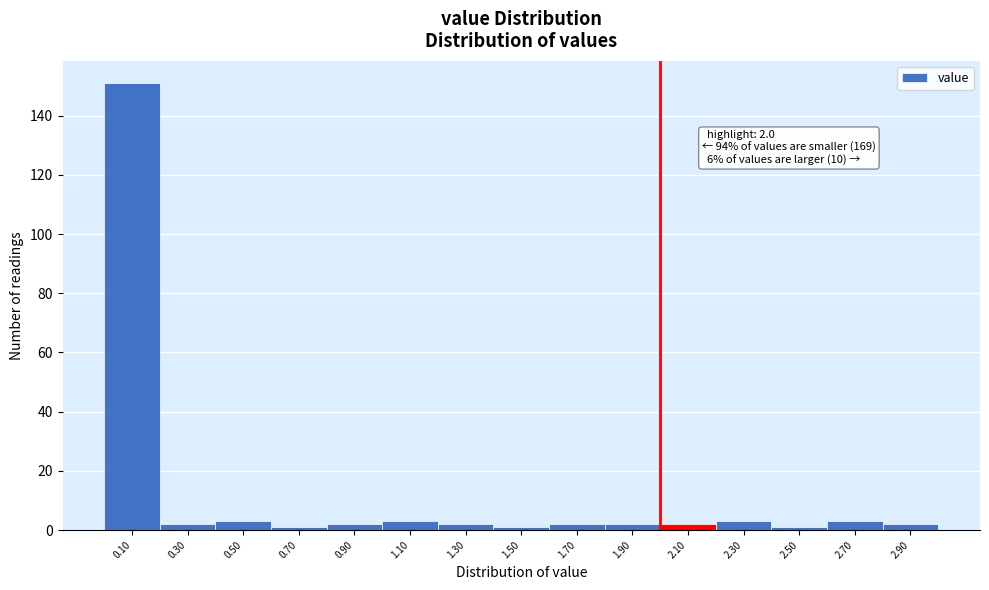

Over which range of the x-axis is the bar tallest?

0.0 to 0.2